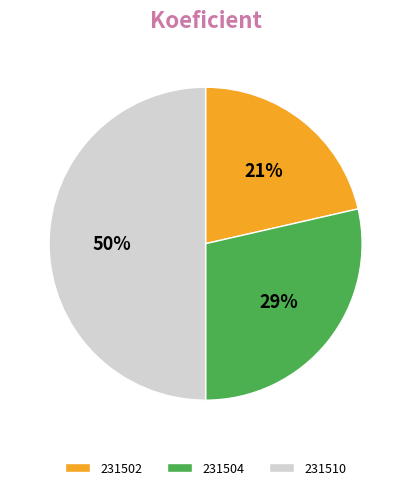

What is the ratio of the value at 231502 to the value at 231510?

0.4